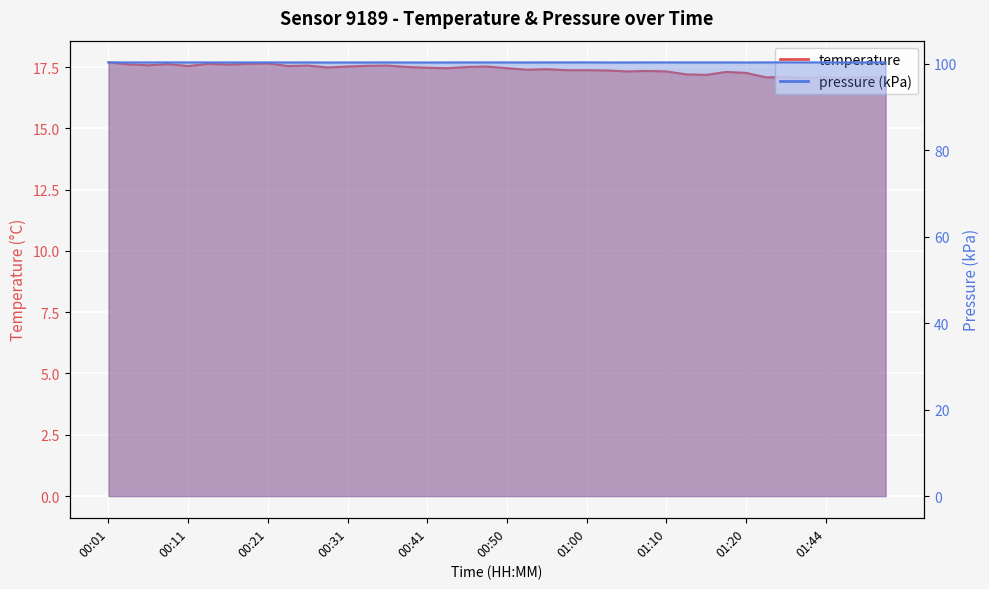

The chart shows a value of 8.8 at 00:26. True or false?

False